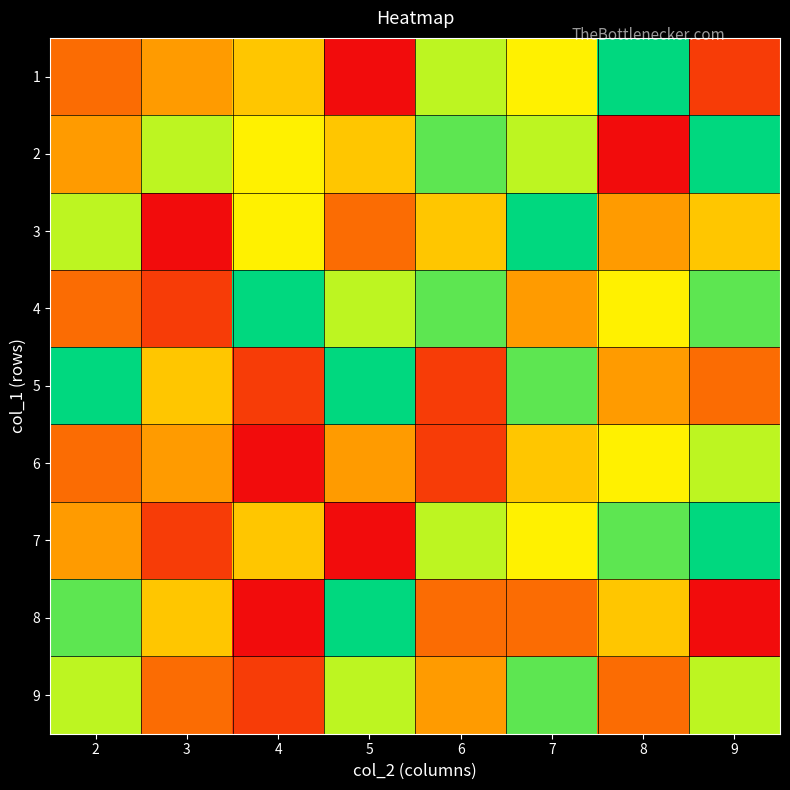

At which category is the sum across all series the highest?

7